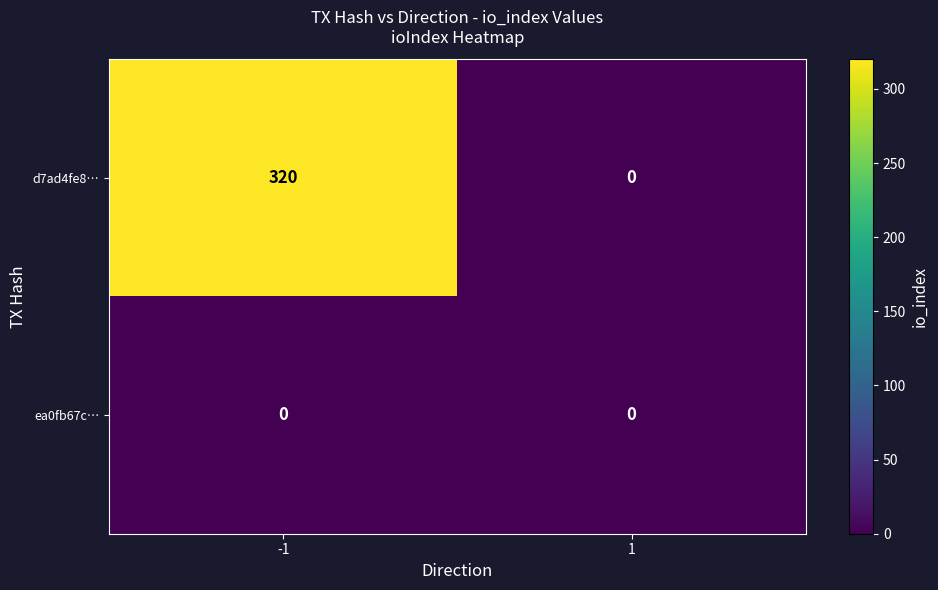

What is the difference between the maximum and minimum values in the d7ad4fe8… series?

320